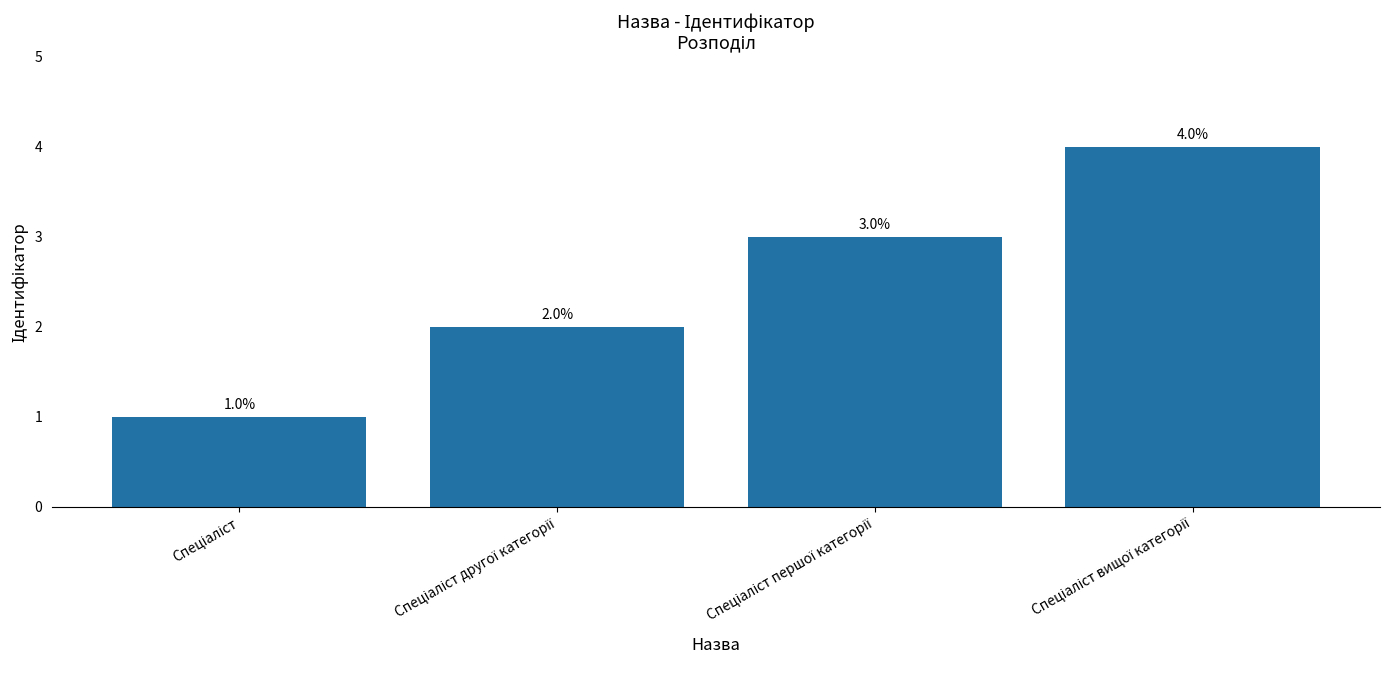

How many values are between 2 and 4?

3